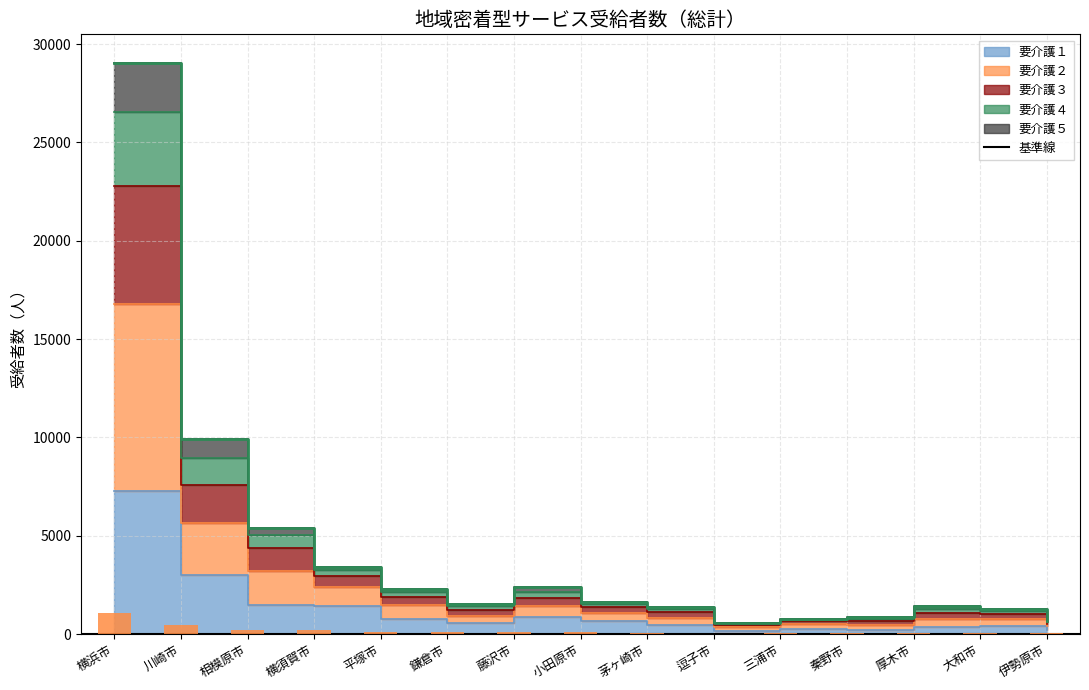

Which label corresponds to the smallest value in the chart?

逗子市